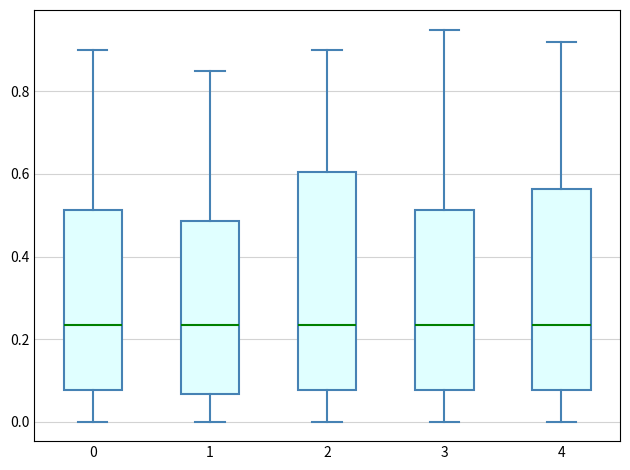

Comparing the boxes themselves (not the whiskers), which one is the tallest?

2